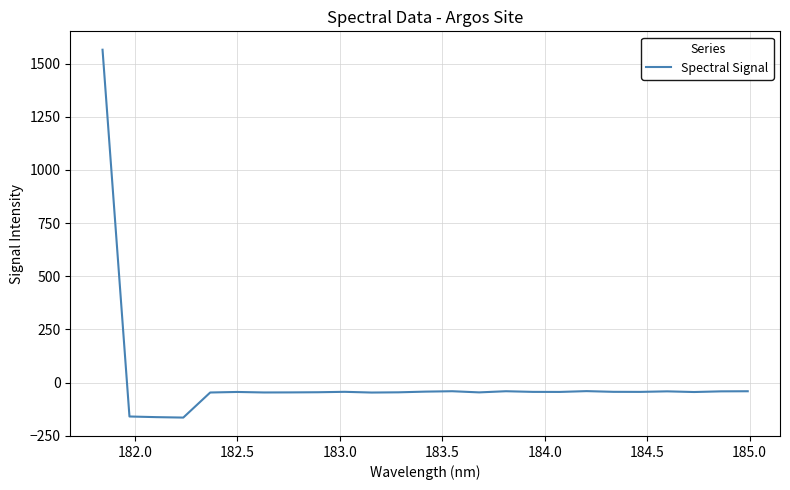

How many series are shown in this chart?

1